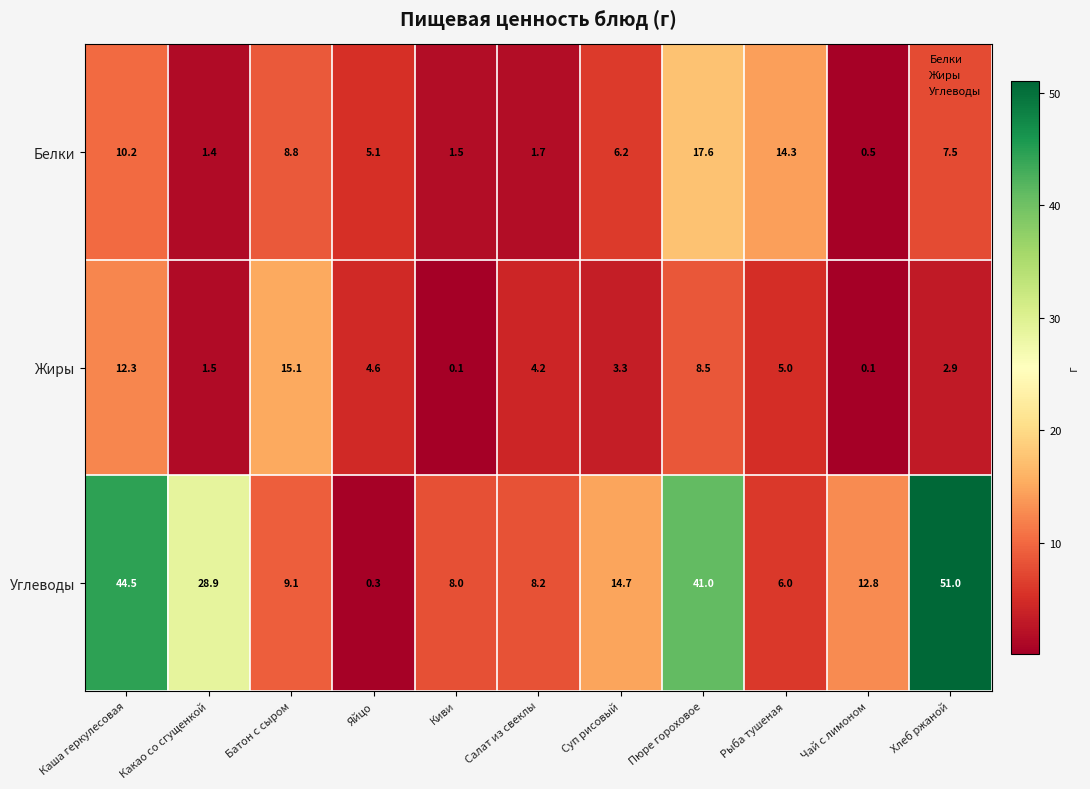

Which series changed the most between Яйцо and Хлеб ржаной?

Углеводы